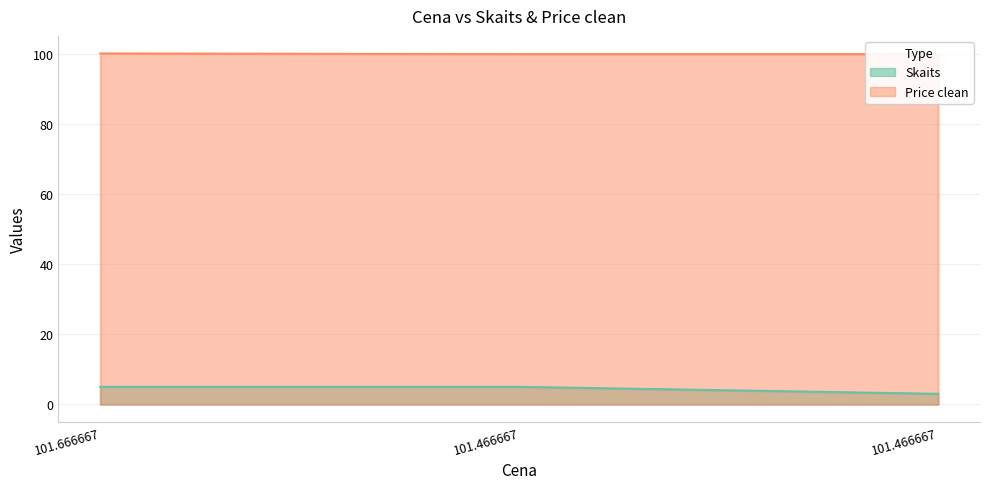

How many lines are shown in the chart?

2